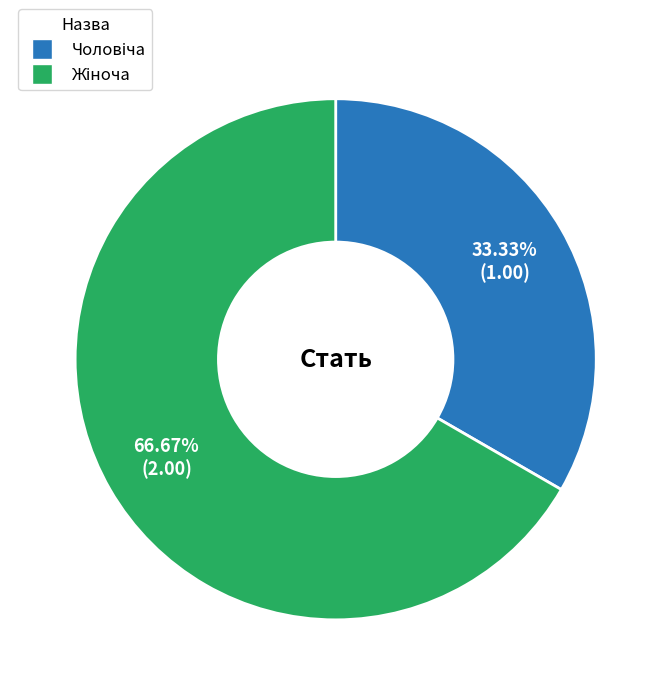

Is there a majority slice in this chart?

Yes